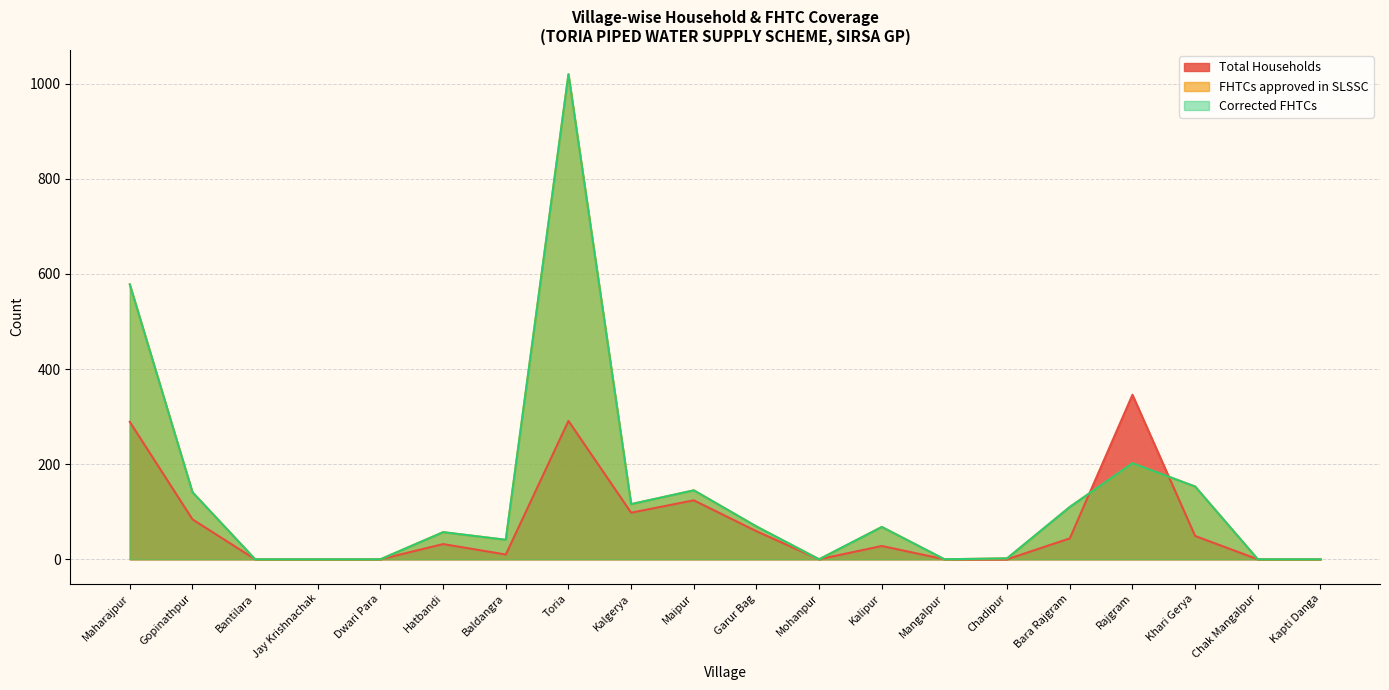

At which label does Total Households first exceed 32?

Maharajpur